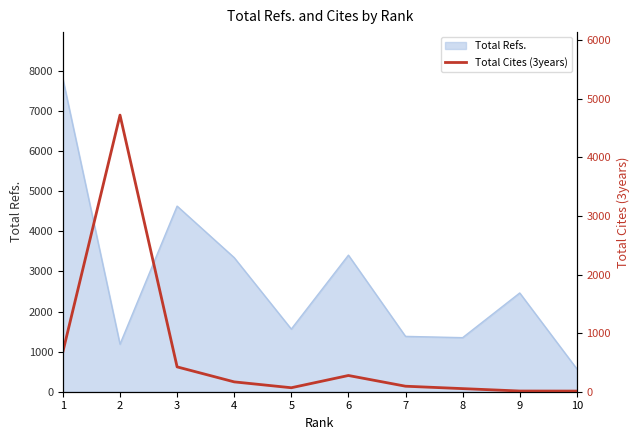

The value of Total Refs. at 8 is 1348. True or false?

True